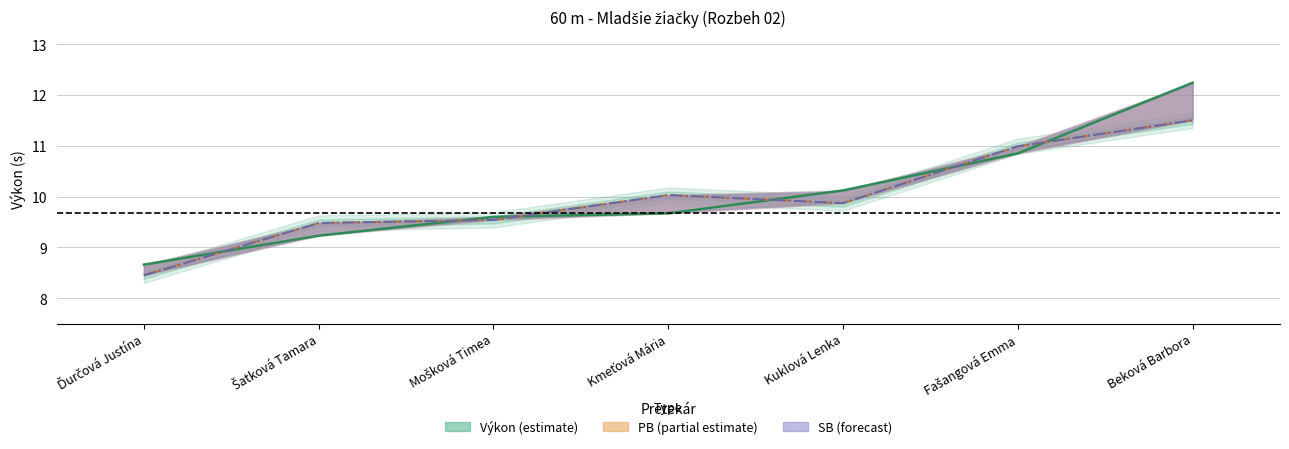

Between Fašangová Emma and Kmeťová Mária, which is larger?

Fašangová Emma